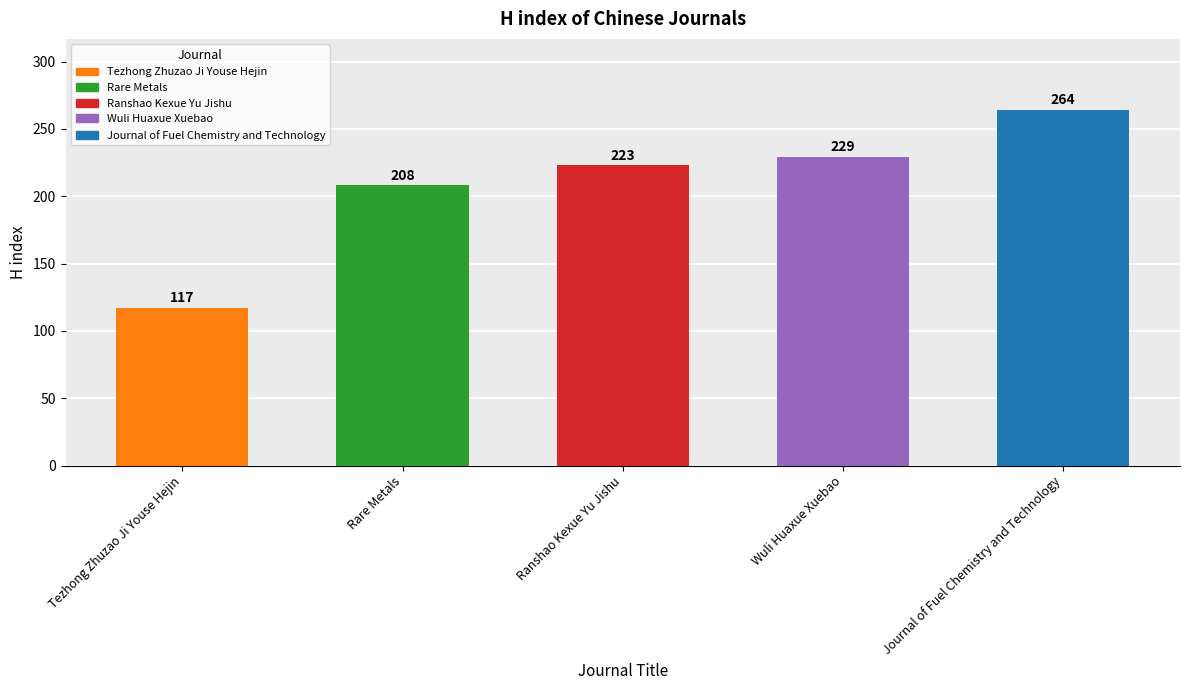

Is it true that the value at Rare Metals is 208?

True